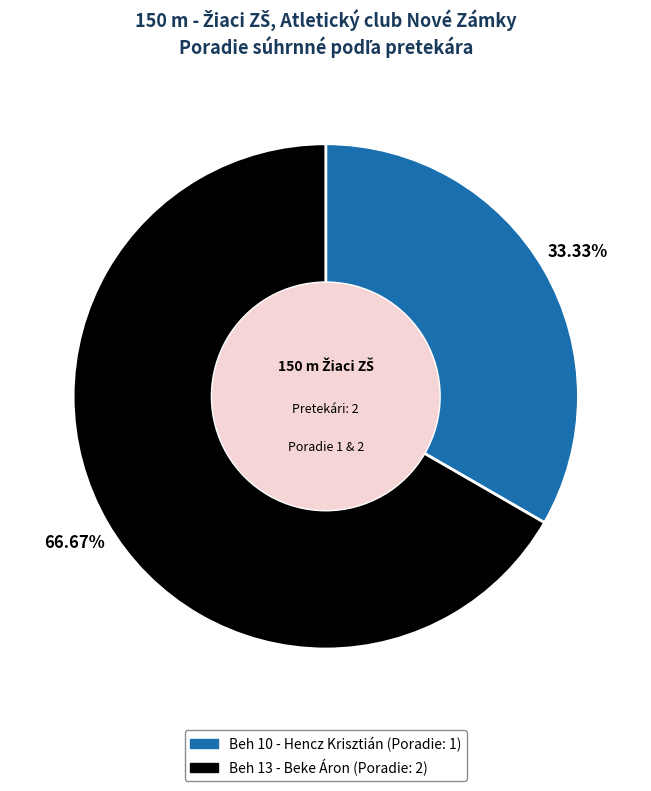

What percentage is the Beh 10 - Hencz Krisztián slice, to the nearest percent?

33%